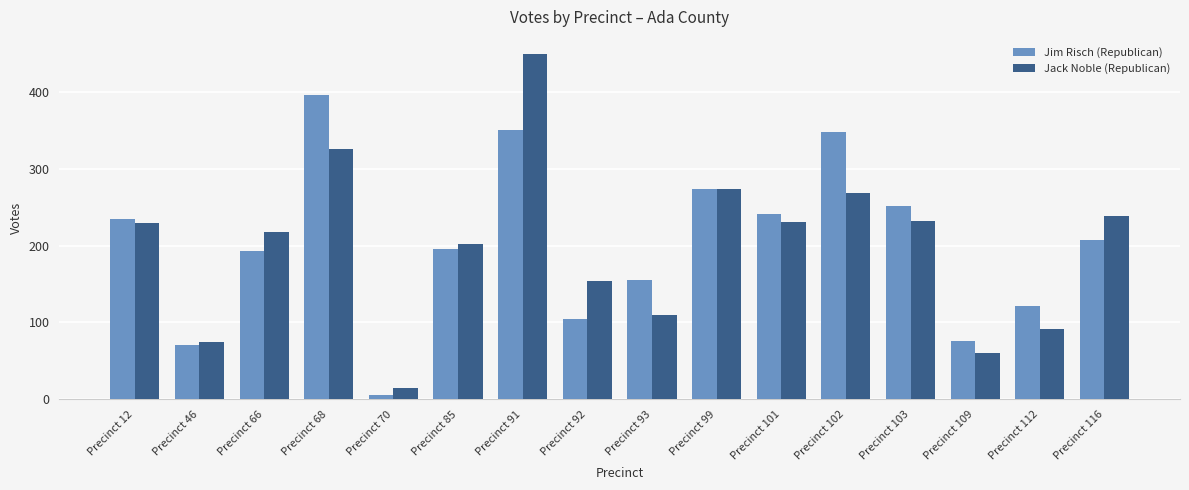

What is the value of the Jim Risch (Republican) bar at the 10th from the left?

273